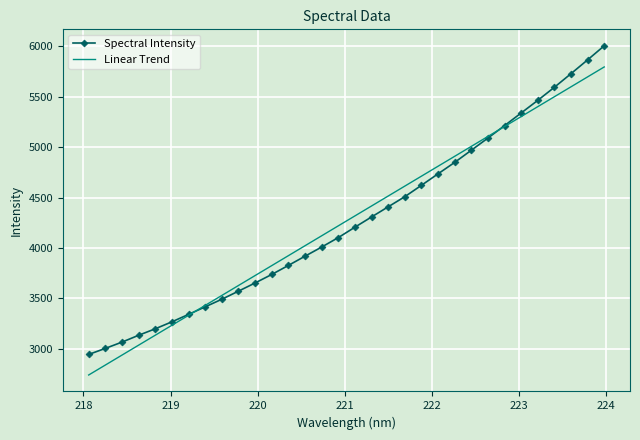

Count the number of categories in the chart.

32